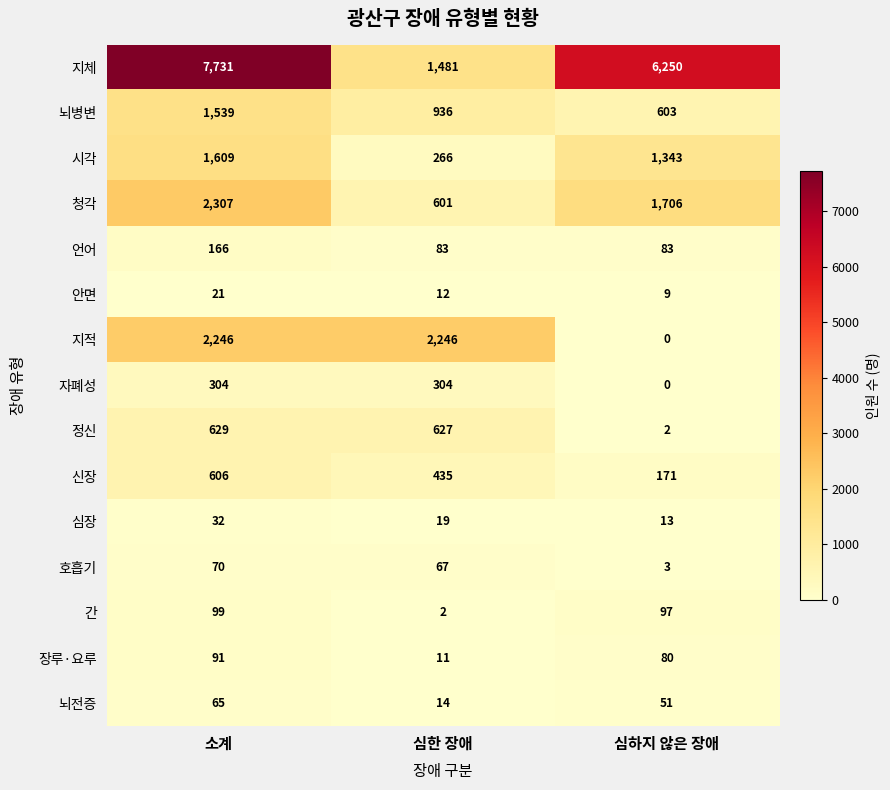

What is the average value of the 호흡기 series?

47